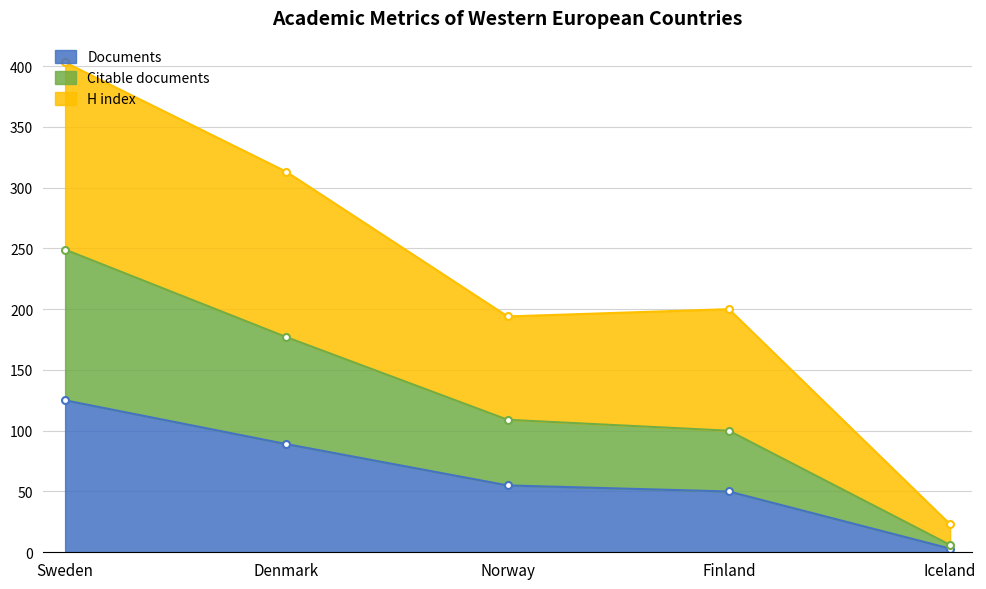

True or false: Documents and Citable documents intersect in this chart.

False